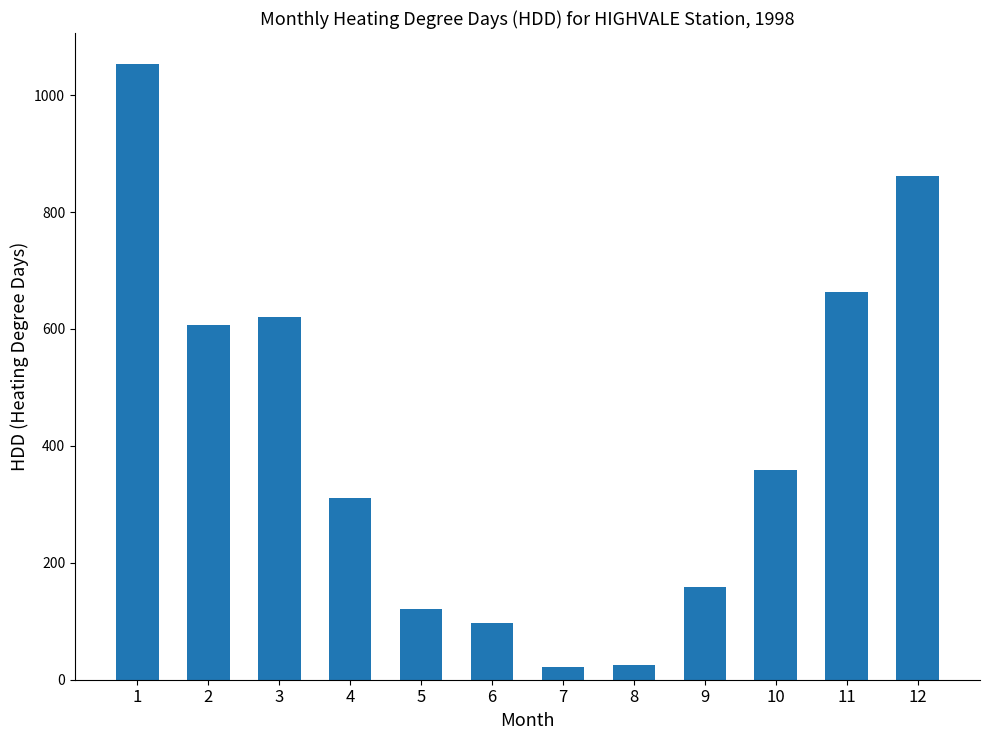

What is the value of the 2nd bar from the left?

607.2